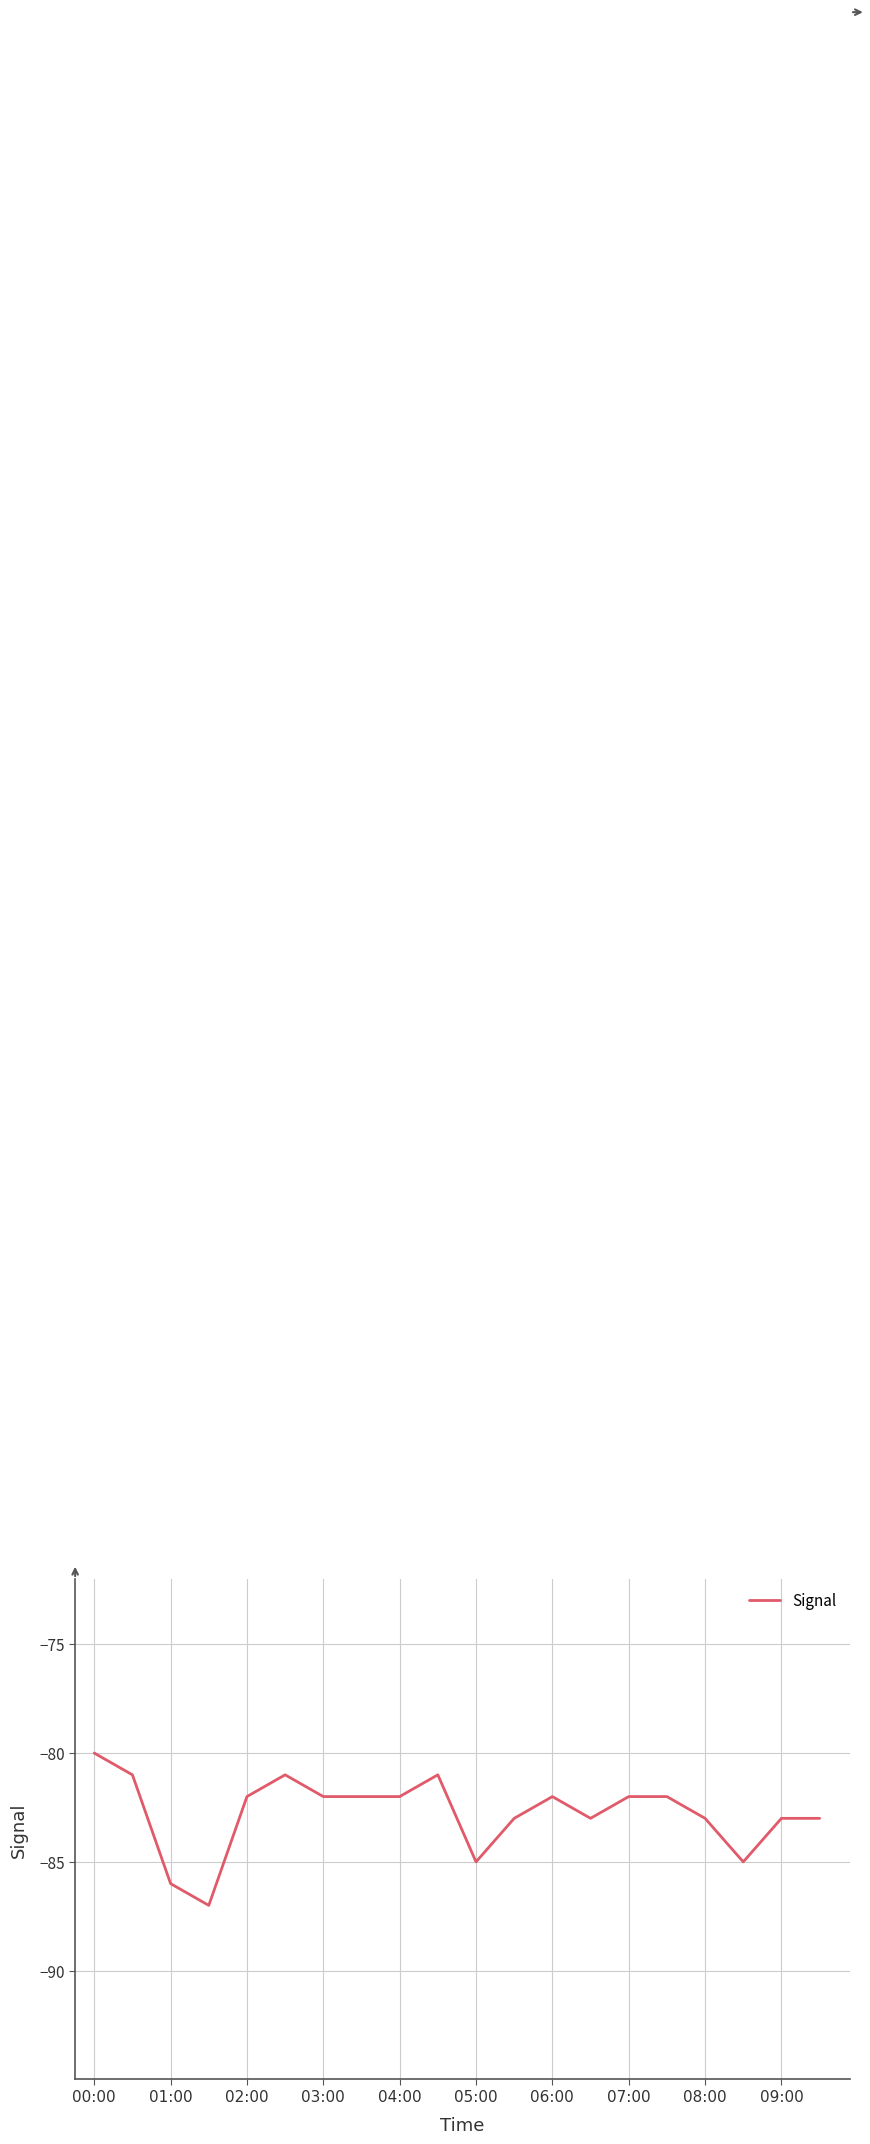

Does the chart have visible grid lines?

Yes